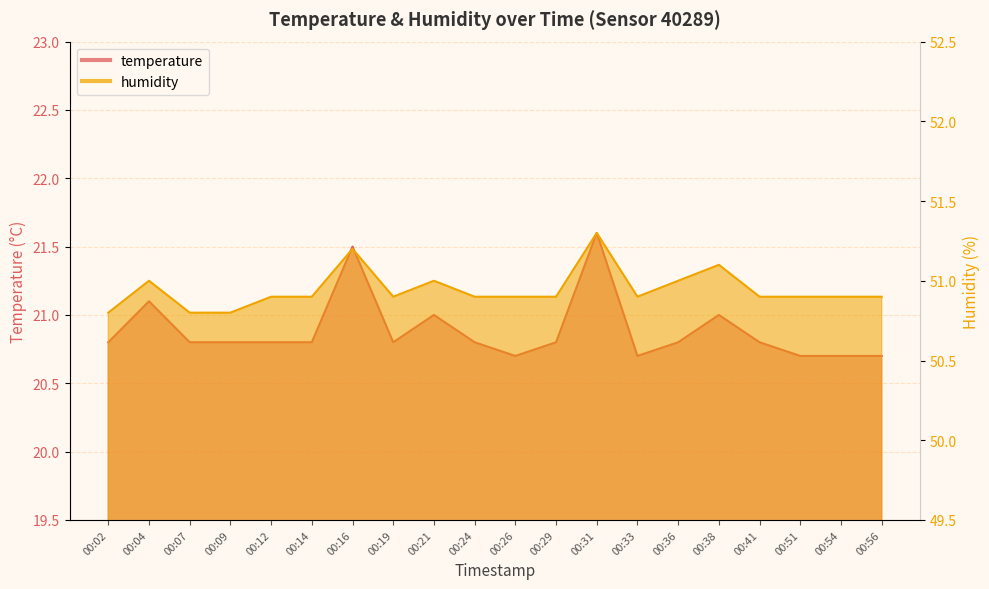

How many interior local valleys does the temperature series have?

3